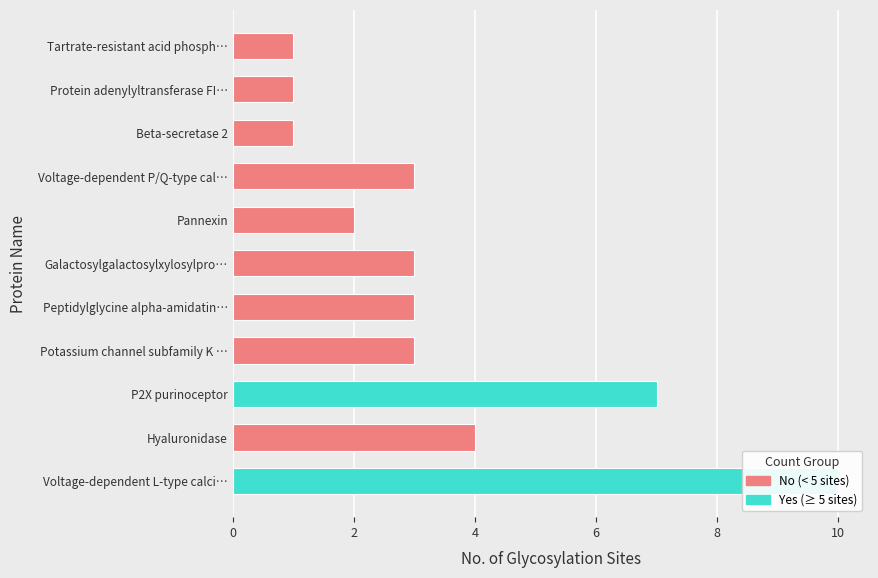

Reading right to left, what are all the values shown in this chart?

Tartrate-resistant acid phosphatase type 5=1	Protein adenylyltransferase FICD=1	Beta-secretase 2=1	Voltage-dependent P/Q-type calcium channel=3	Pannexin=2	Galactosylgalactosylxylosylprotein 3-beta-glucuronosyltransferase=3	Peptidylglycine alpha-amidating monooxygenase=3	Potassium channel subfamily K member=3	P2X purinoceptor=7	Hyaluronidase=4	Voltage-dependent L-type calcium channel=10